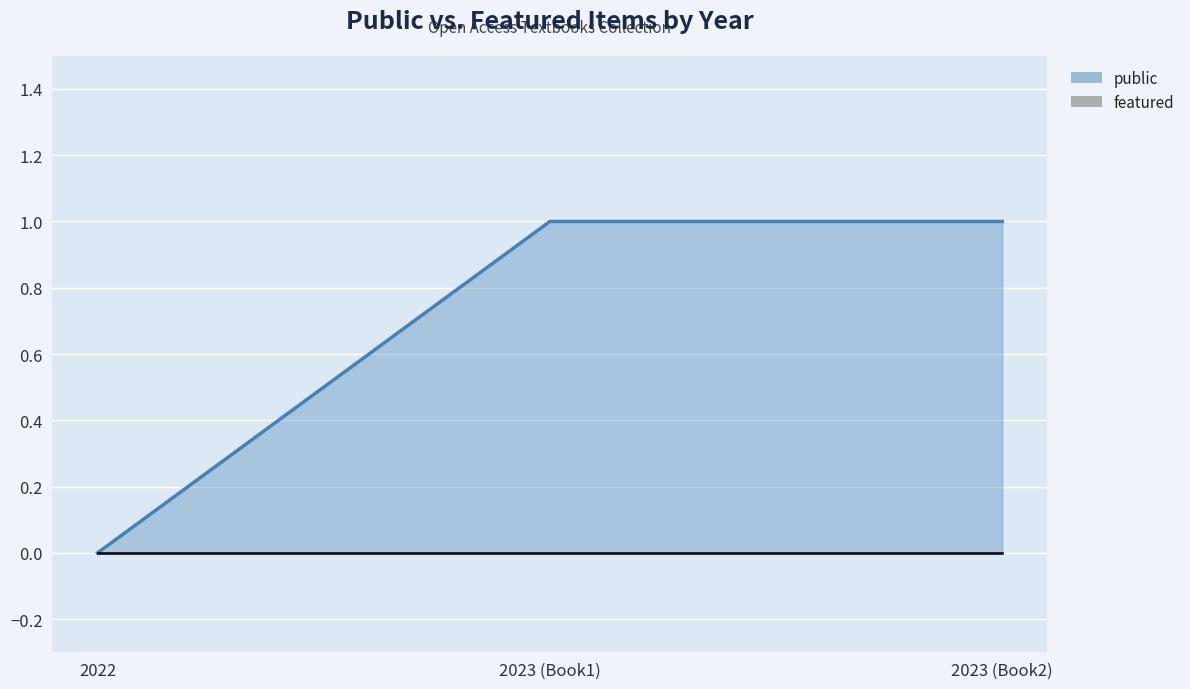

List the labels in order of value, largest first.

2023, 2023, 2022